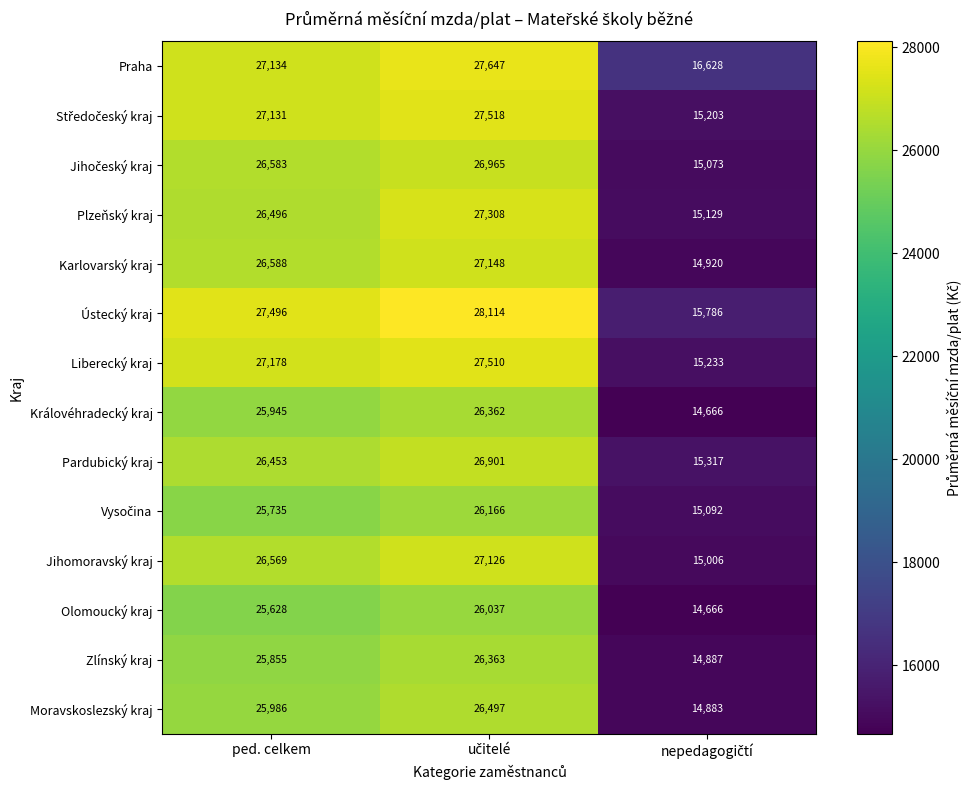

What is the spread (max minus min) of values at ped. celkem?

1868